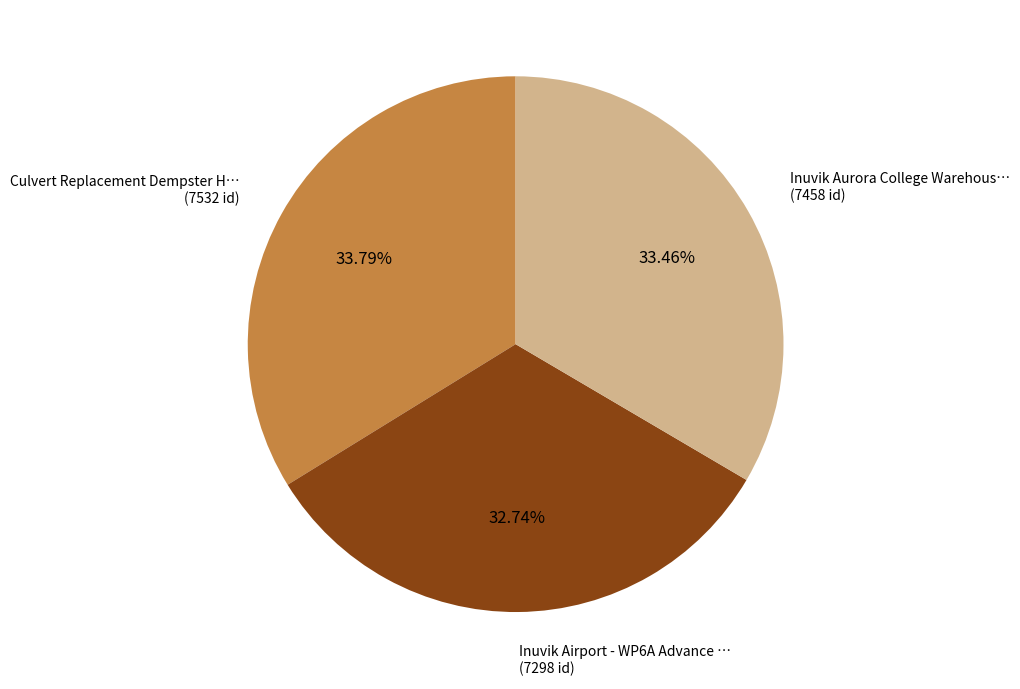

What is the ratio of the value at Inuvik Airport - WP6A Advance … (7298 id) to the value at Inuvik Aurora College Warehous… (7458 id)?

1.0